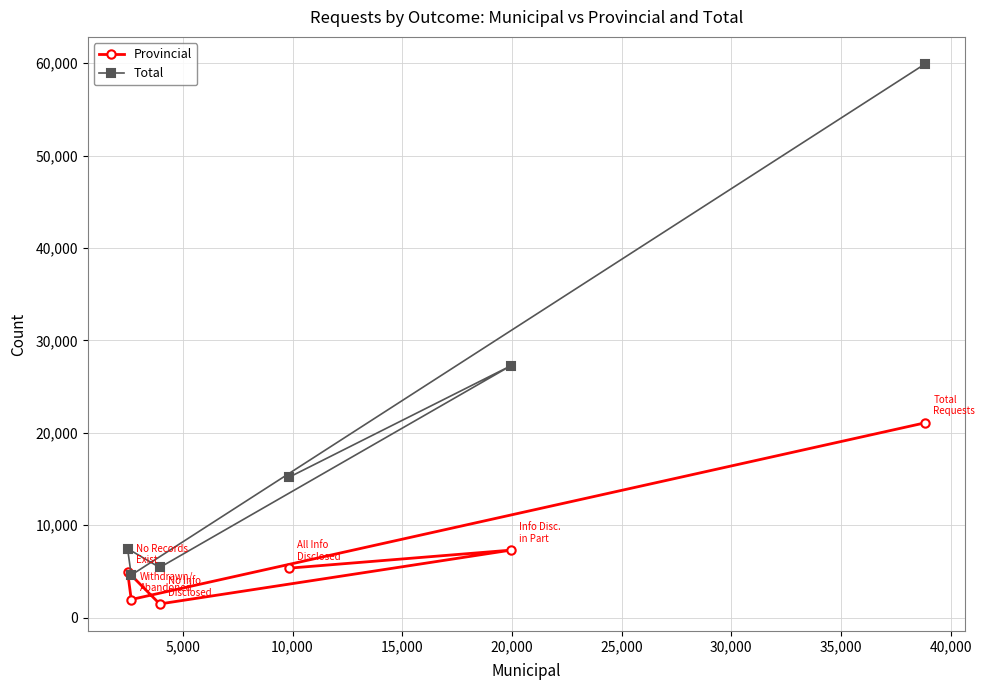

Rank the series by their average value, from highest to lowest.

Total, Provincial